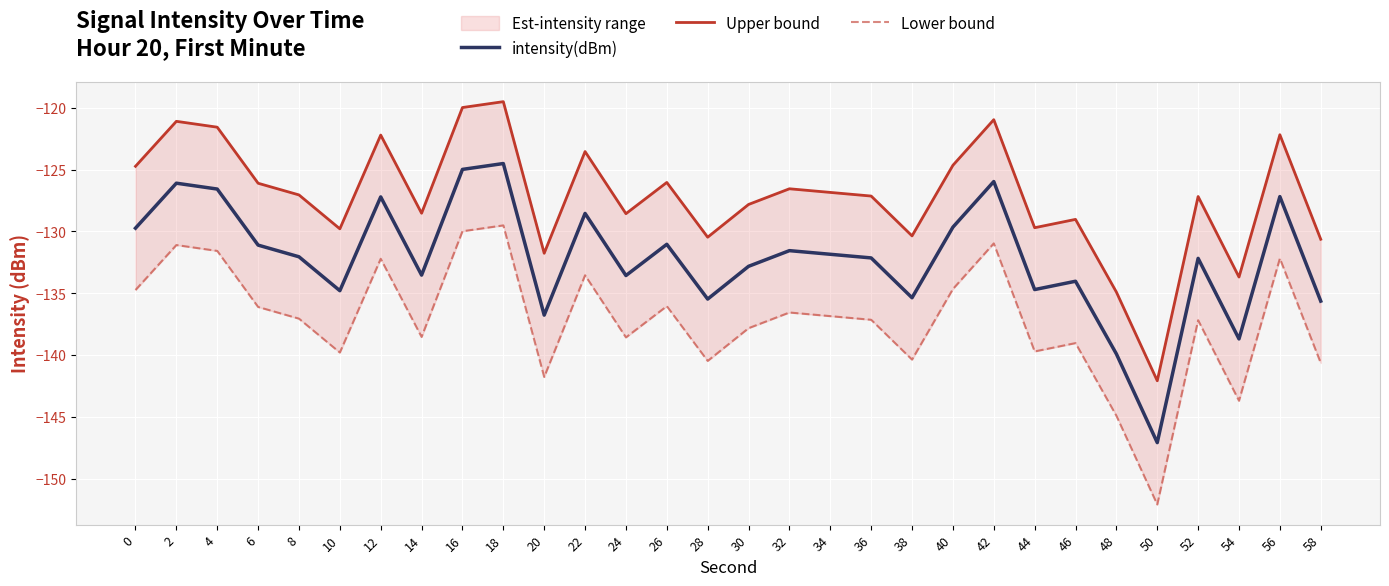

True or false: intensity(dBm) and Upper bound intersect in this chart.

False